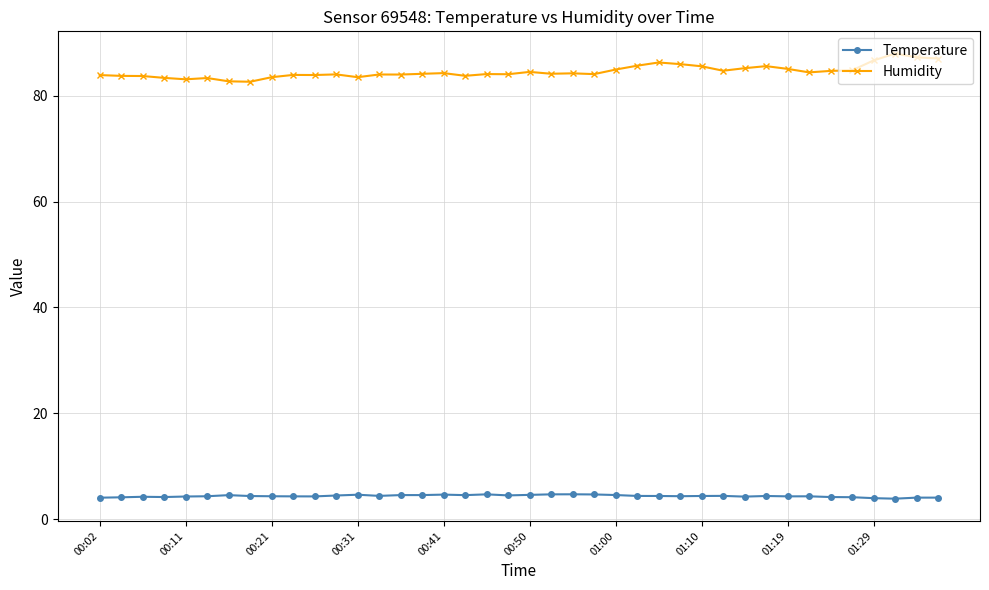

Rank the series by their average value, from highest to lowest.

Humidity, Temperature